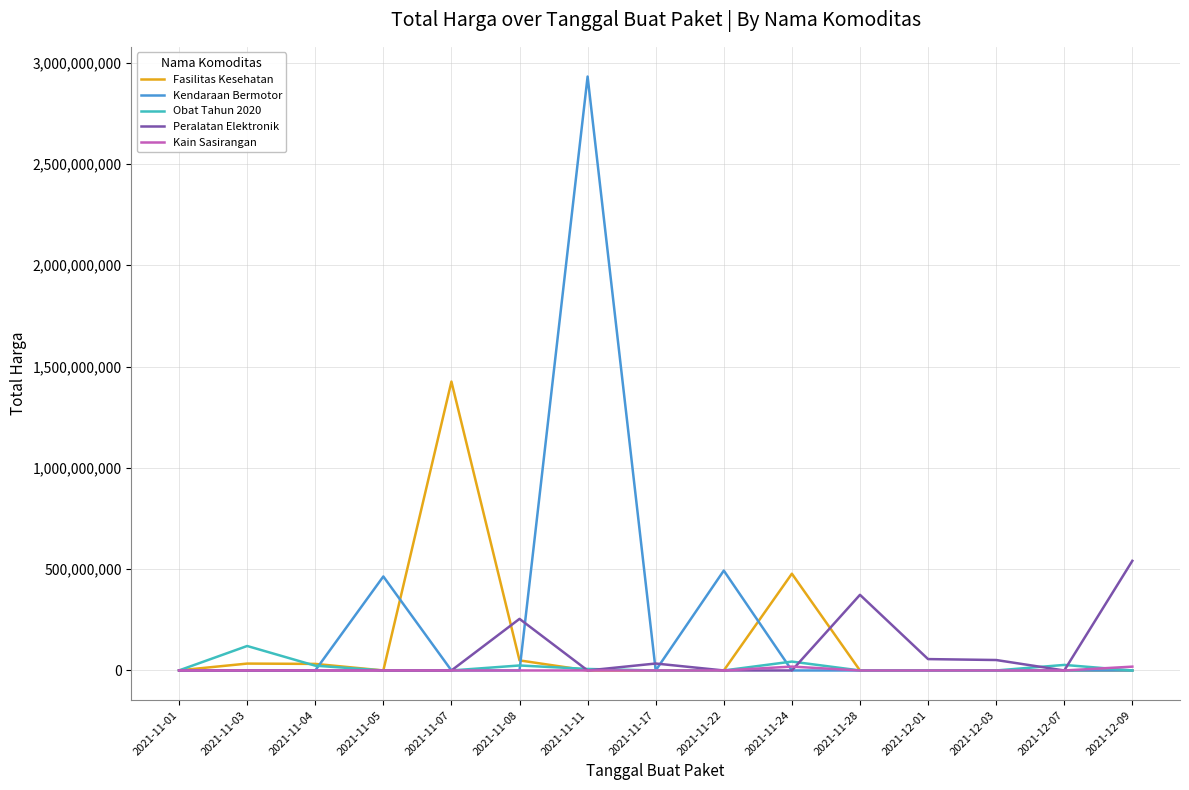

What is the spread (max minus min) of values at 2021-11-24?

477600000